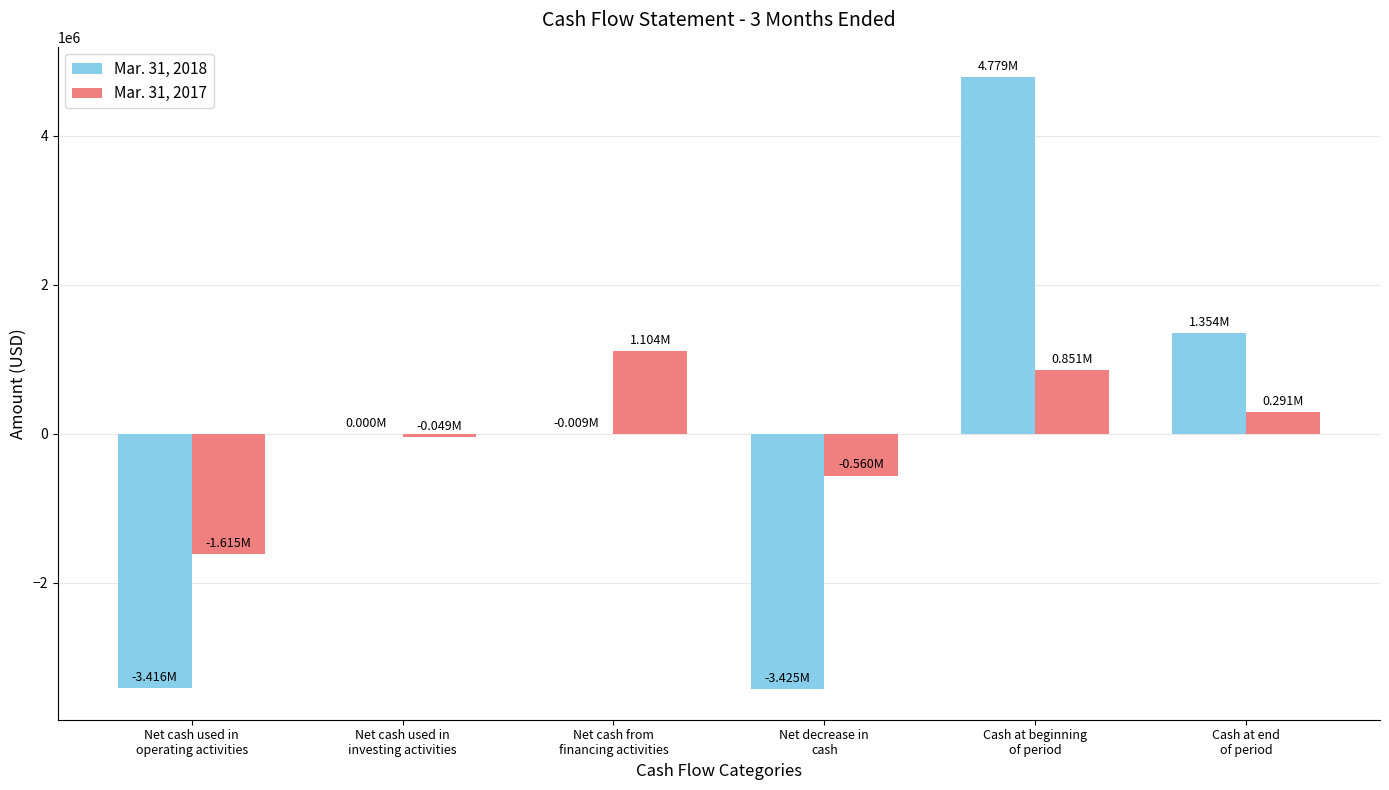

What is the sum of all Mar. 31, 2018 values?

-717000